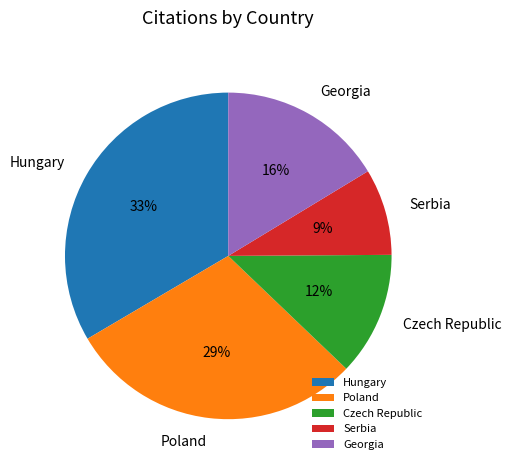

Approximately how many times larger is the value at Georgia compared to Hungary?

0.5